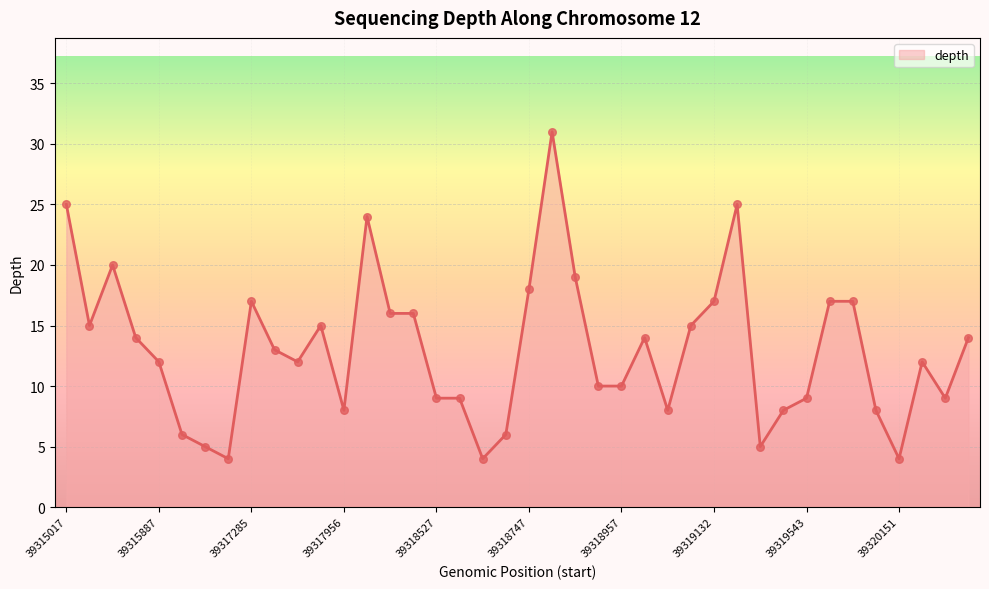

What is the greatest value displayed?

31